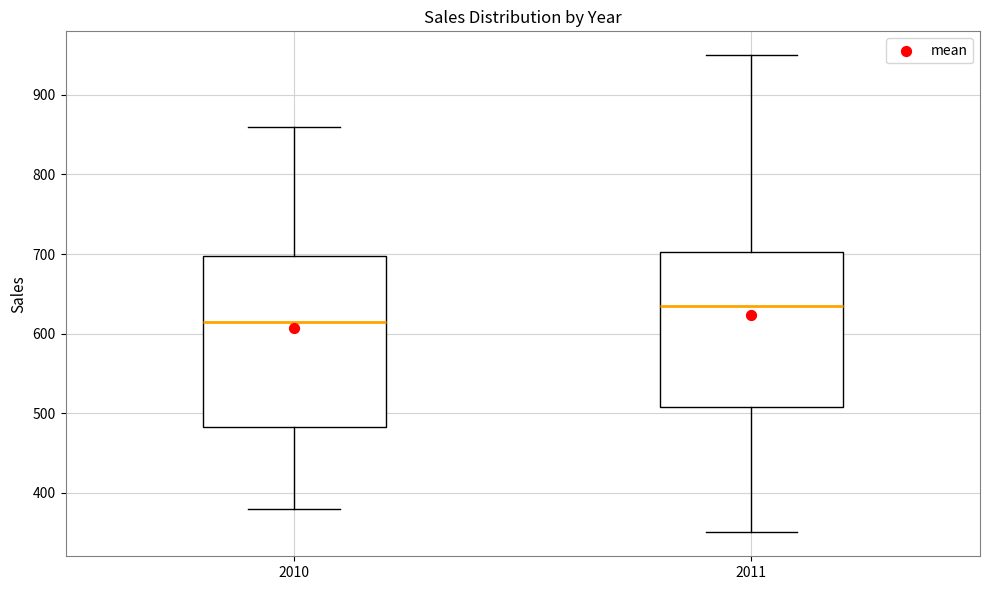

Which box has the highest median line?

2011